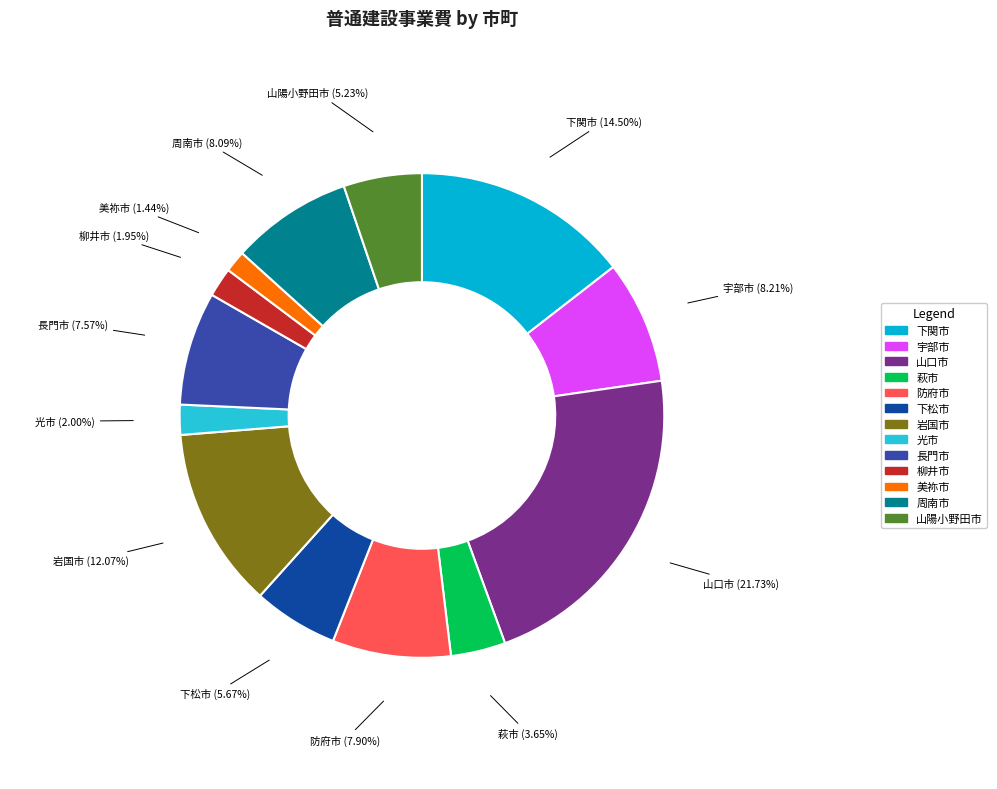

True or false: 防府市 accounts for 8% of the total.

True